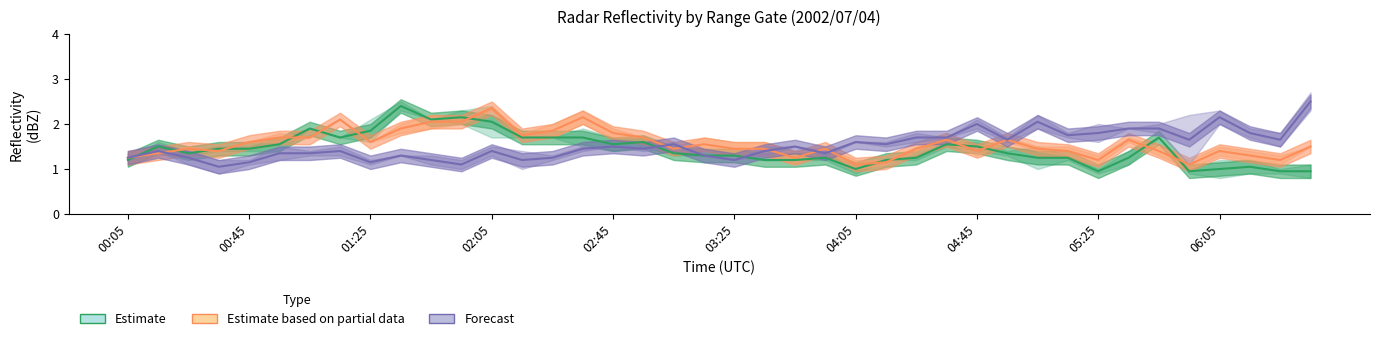

How many lines are shown in the chart?

3